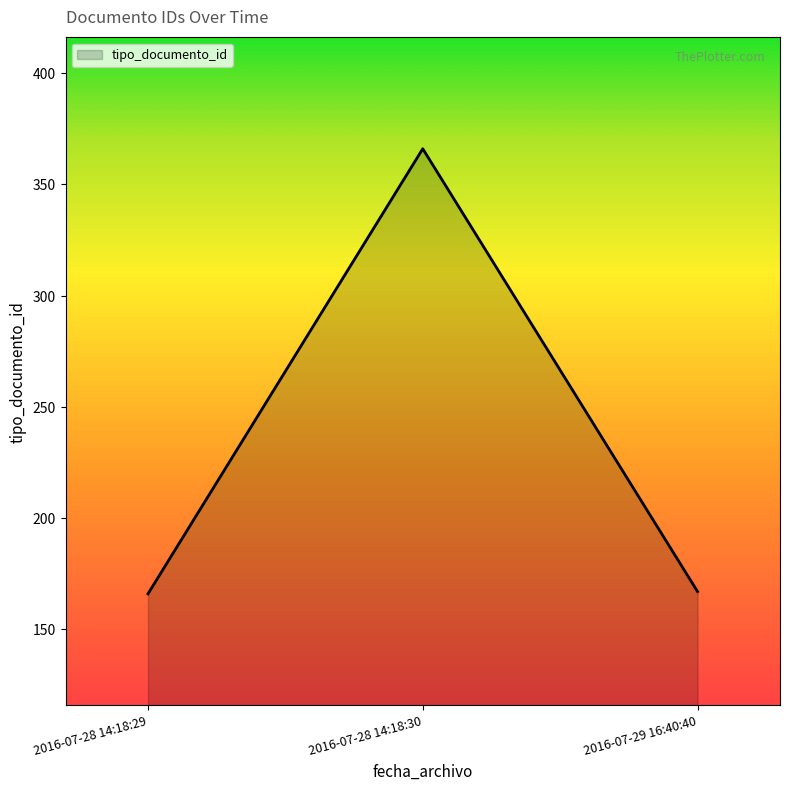

What is the ratio of the value at 2016-07-28 14:18:30 to the value at 2016-07-28 14:18:29?

2.2